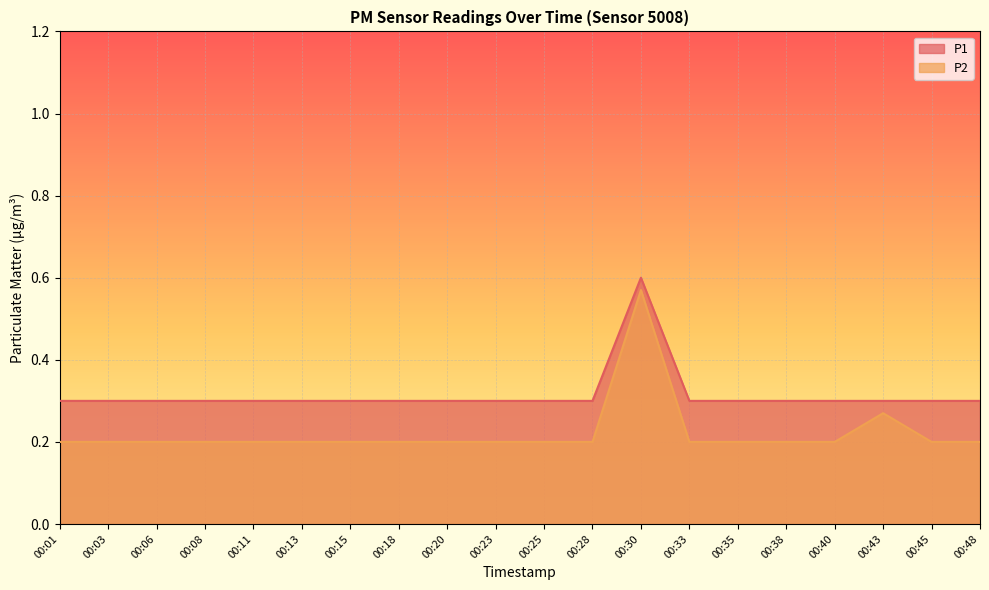

Rank the categories by P1 value from lowest to highest.

00:01, 00:03, 00:06, 00:08, 00:11, 00:13, 00:15, 00:18, 00:20, 00:23, 00:25, 00:28, 00:33, 00:35, 00:38, 00:40, 00:43, 00:45, 00:48, 00:30